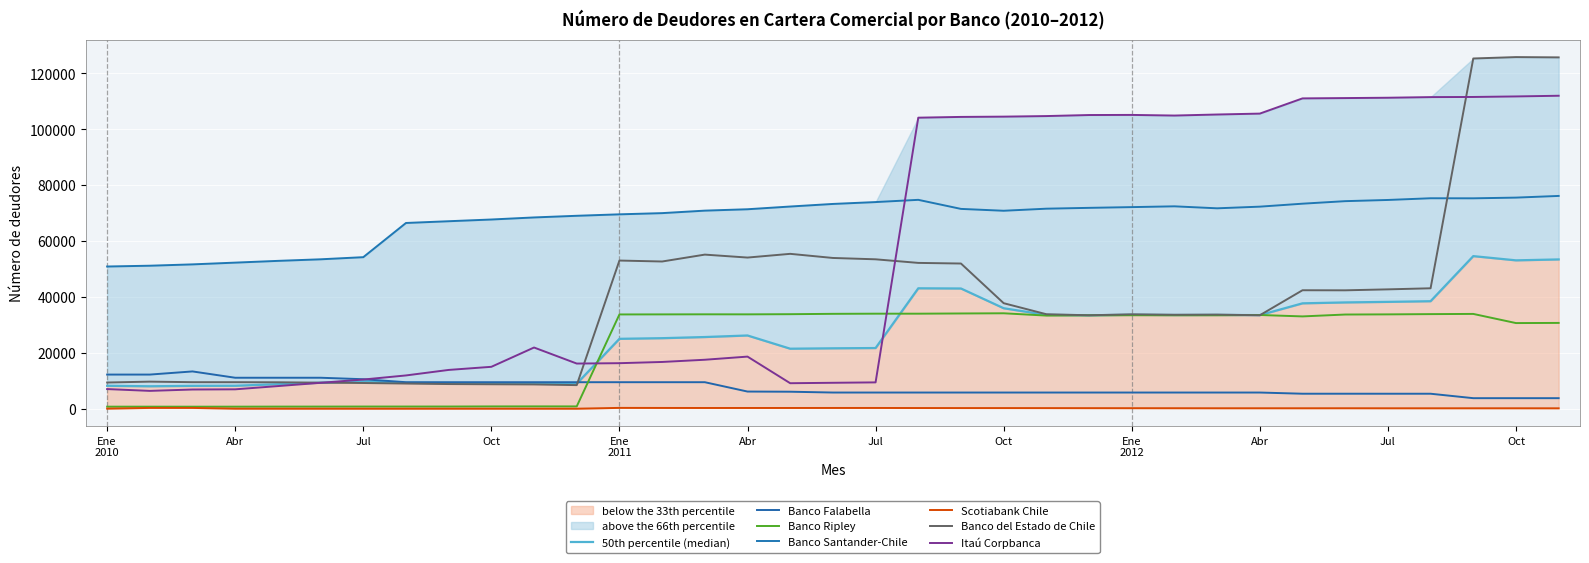

What is the approximate value of Banco Santander-Chile at Jul, to the nearest 50?

54250